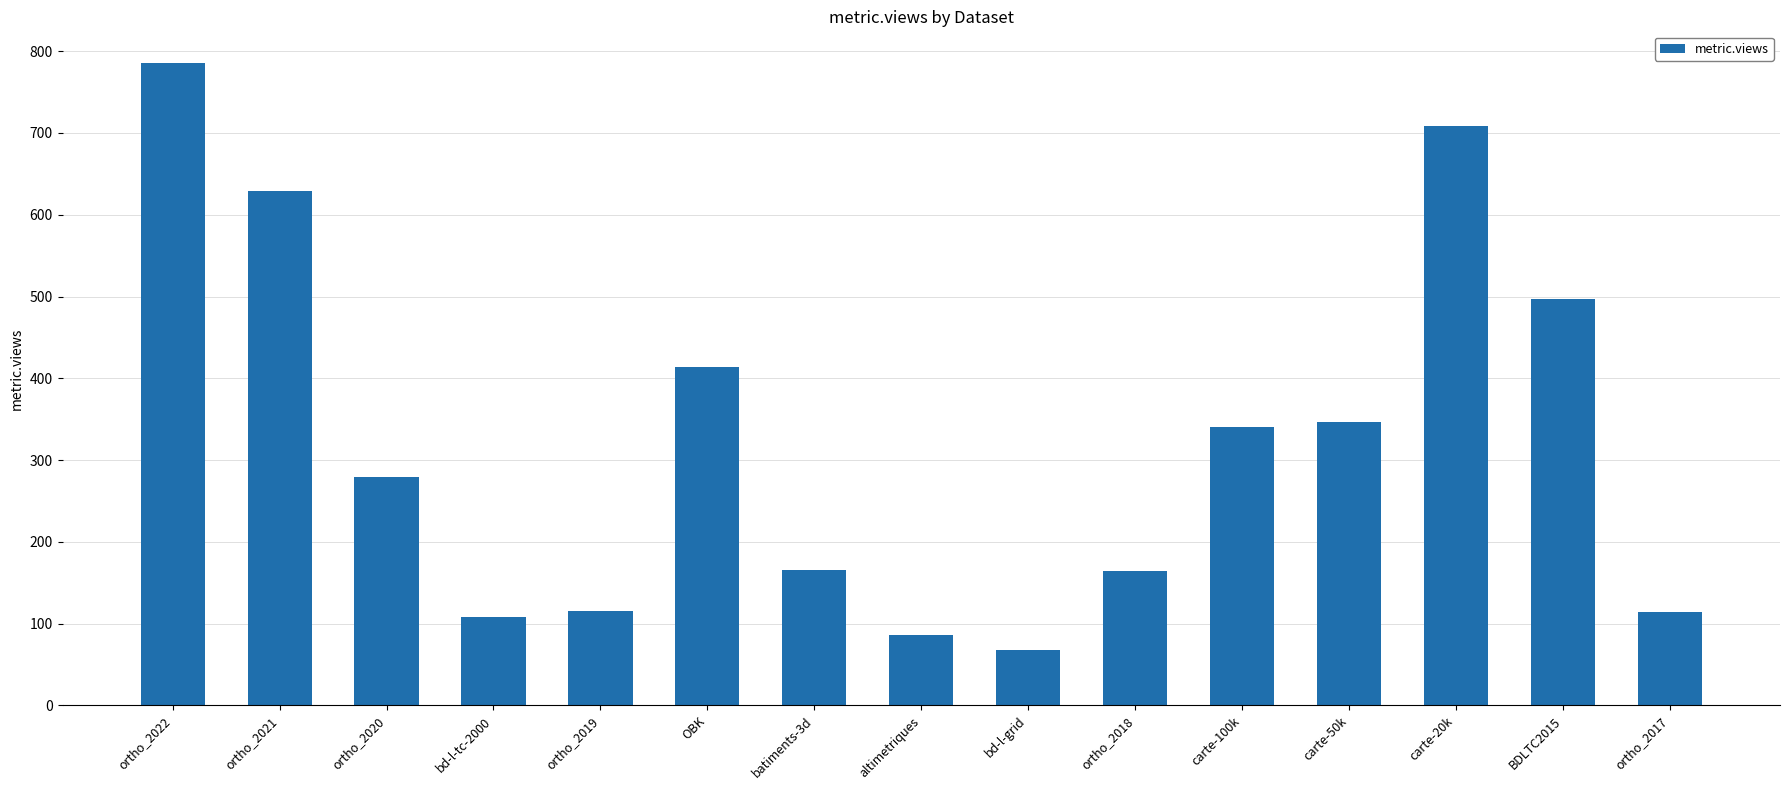

What is the label of the 1st bar from the left?

ortho_2022